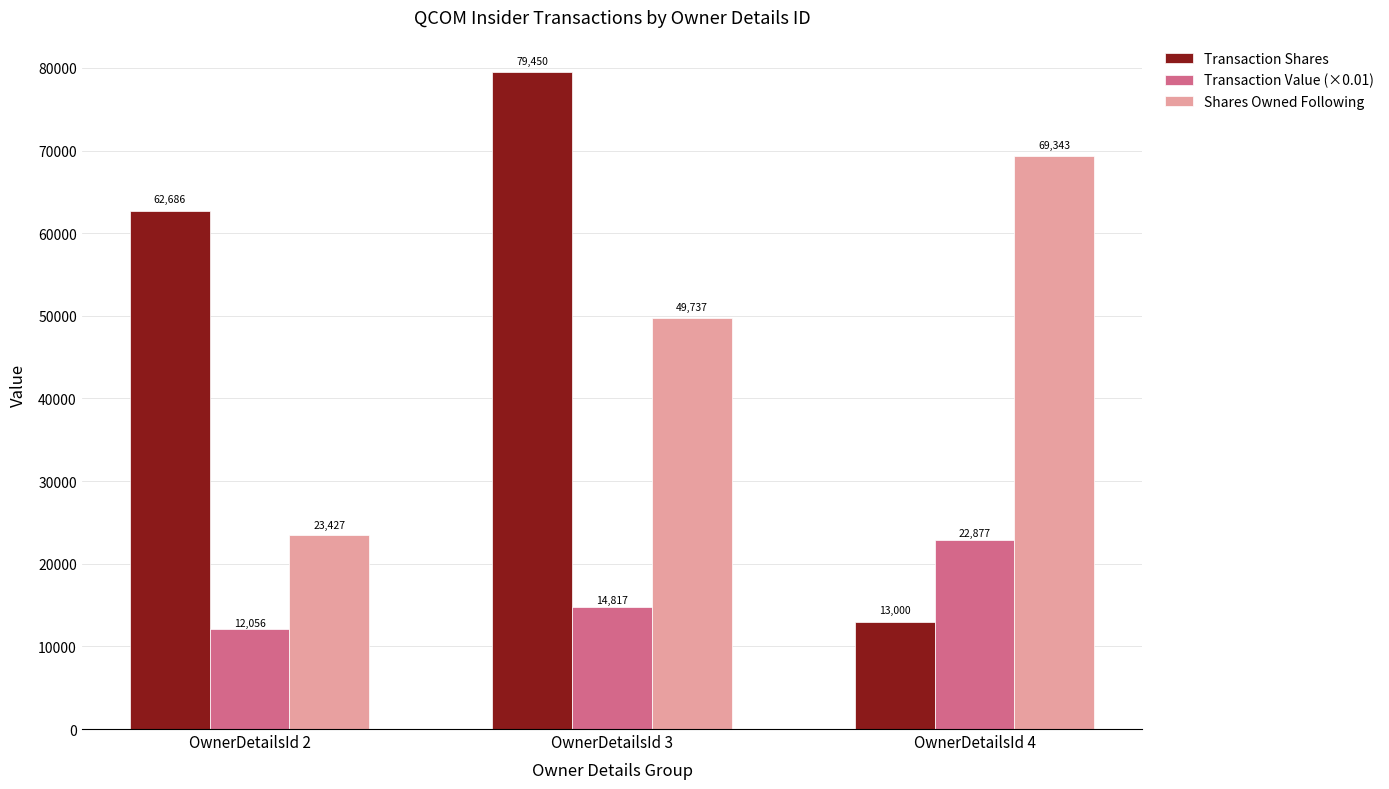

Where does the Transaction Value (×0.01) series first go above 14816?

OwnerDetailsId 3